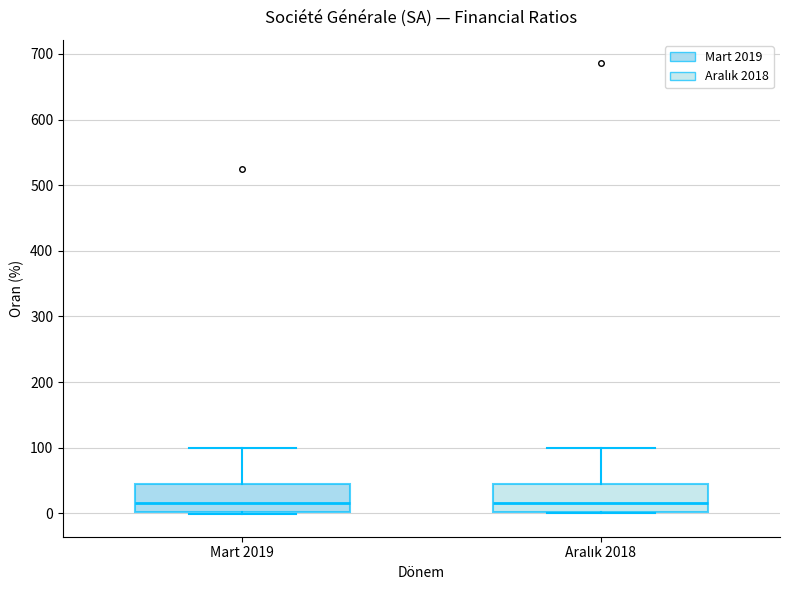

Reading left to right, read every box against the y-axis: the position of its median line, the range the box covers, and the ends of its whiskers. The values are not printed on the chart, so give them approximately, as read against the axis.

Mart 2019: median 20, box 0 to 50, whiskers 0 (just below the box's lower edge) to 100
Aralık 2018: median 10, box 0 to 50, whiskers 0 to 100